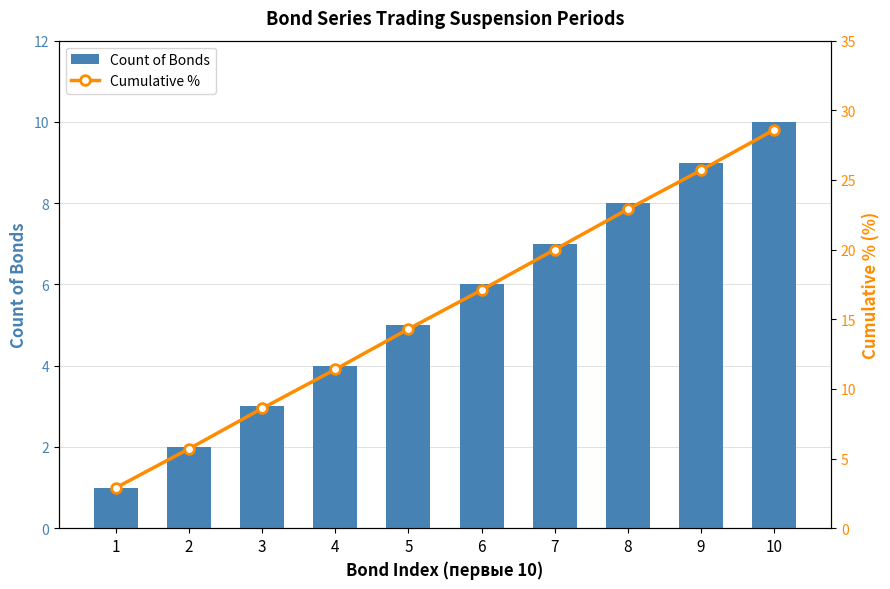

What is the value of the Count of Bonds bar at the 3rd from the left?

3